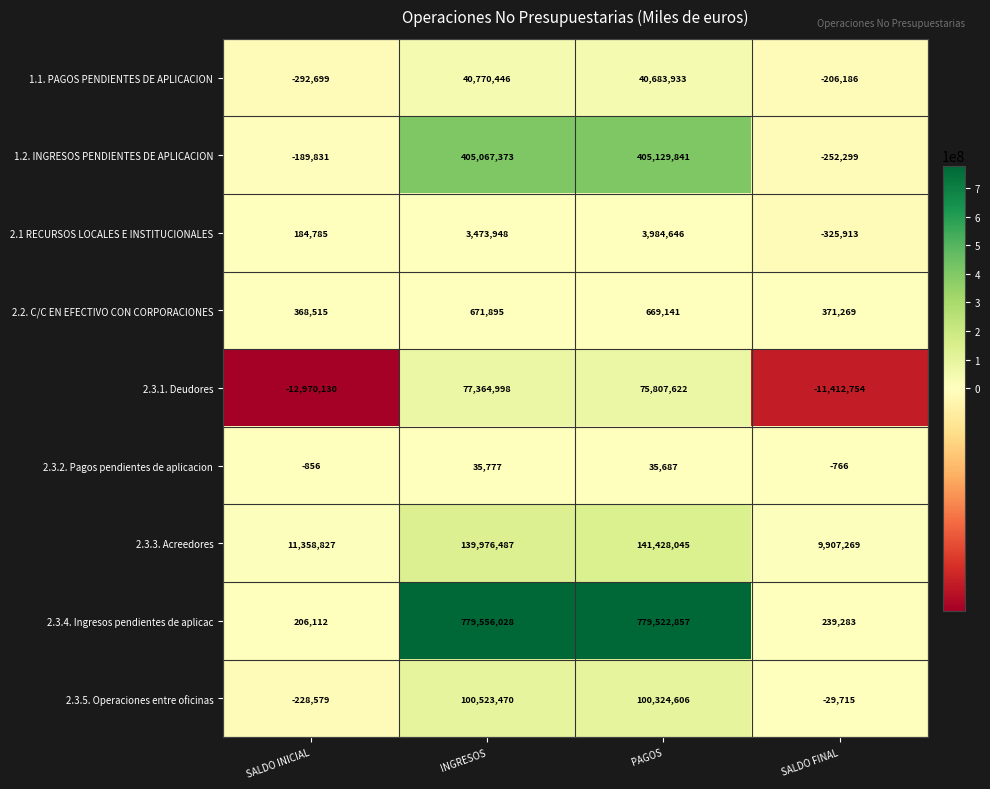

Is it true that 2.3.3. Acreedores equals 2403519 at SALDO FINAL?

False